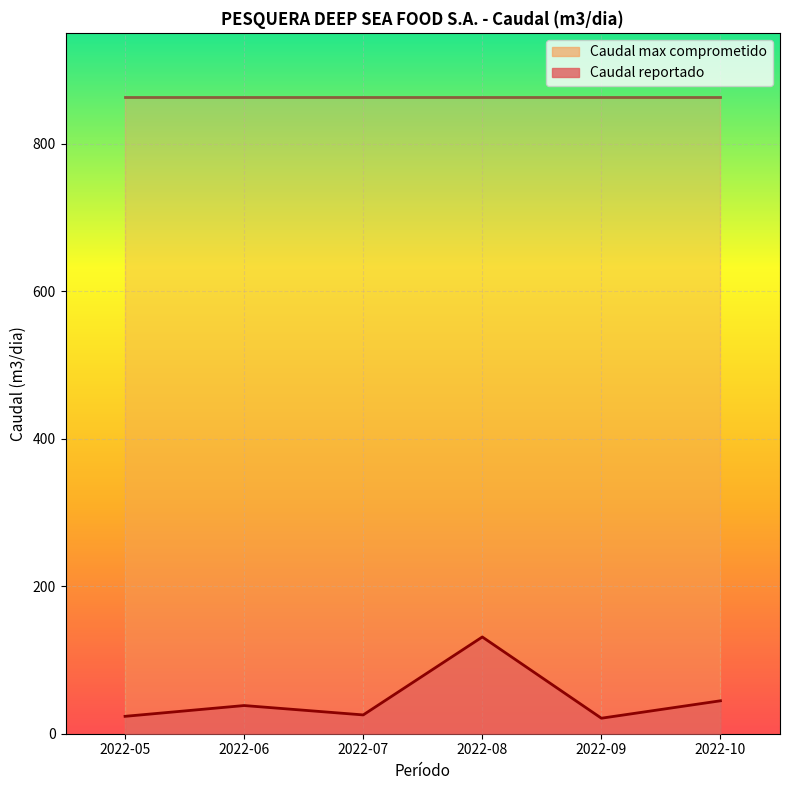

What is the sum of all values?

284.2